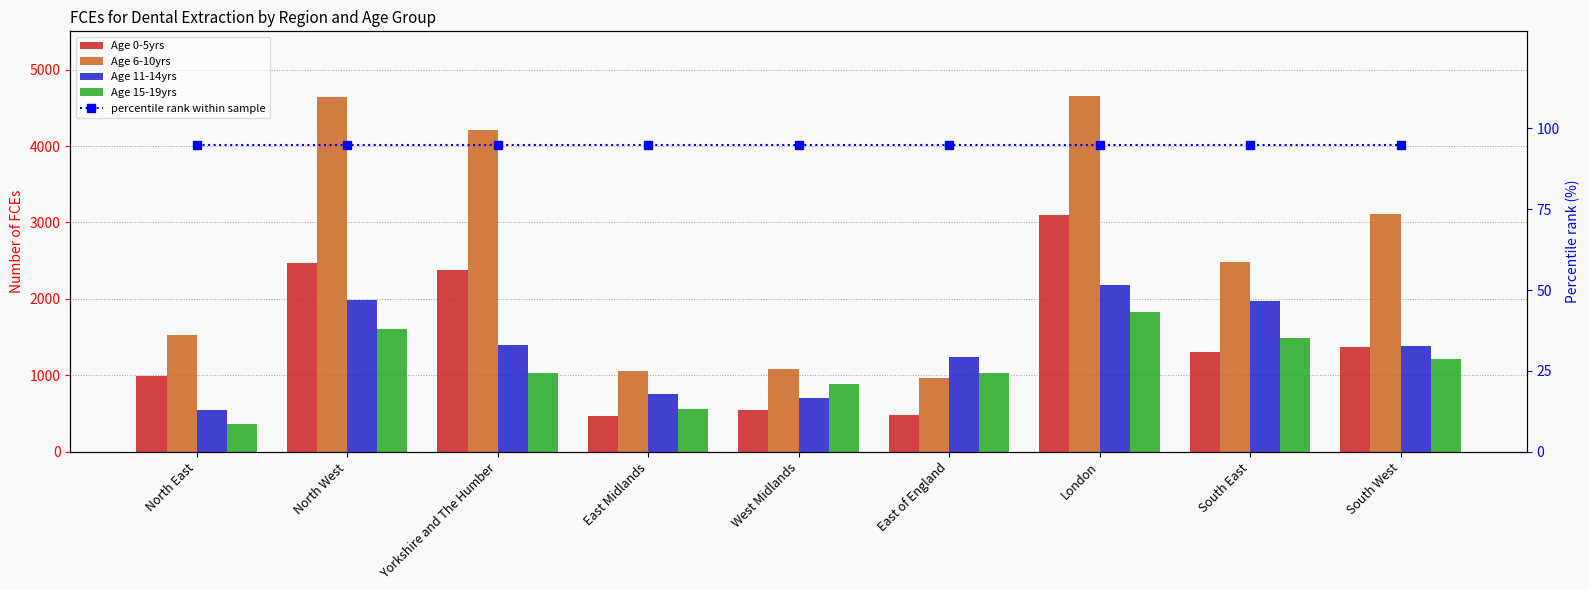

What is the value of the percentile rank within sample bar at the 3rd from the left?

95